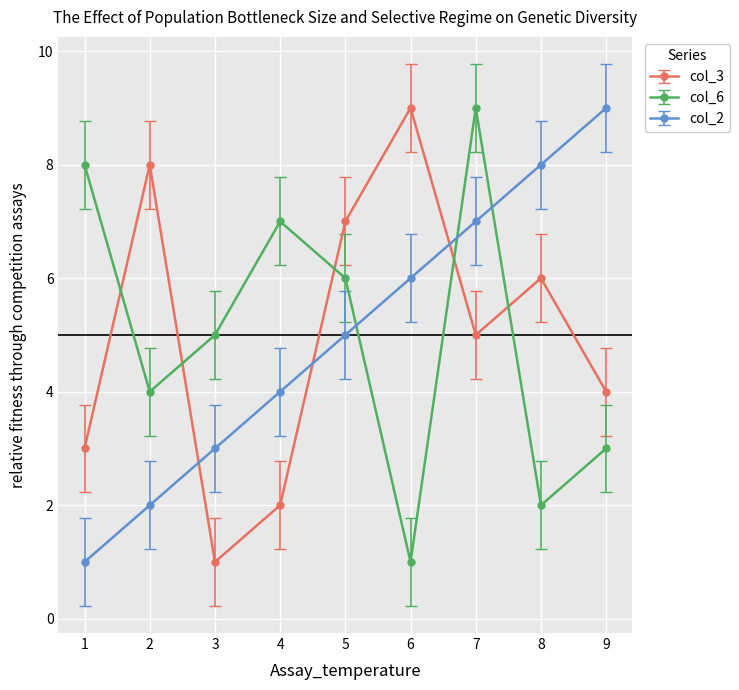

What is the smallest value displayed?

1